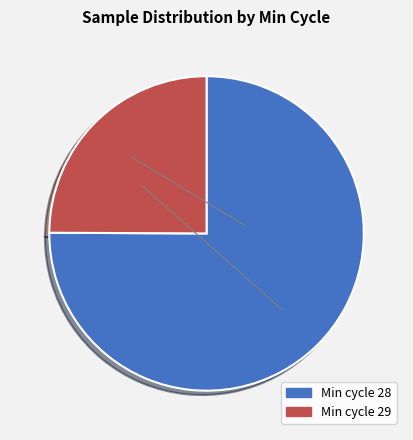

Rank the categories by value from highest to lowest.

Min cycle 28, Min cycle 29